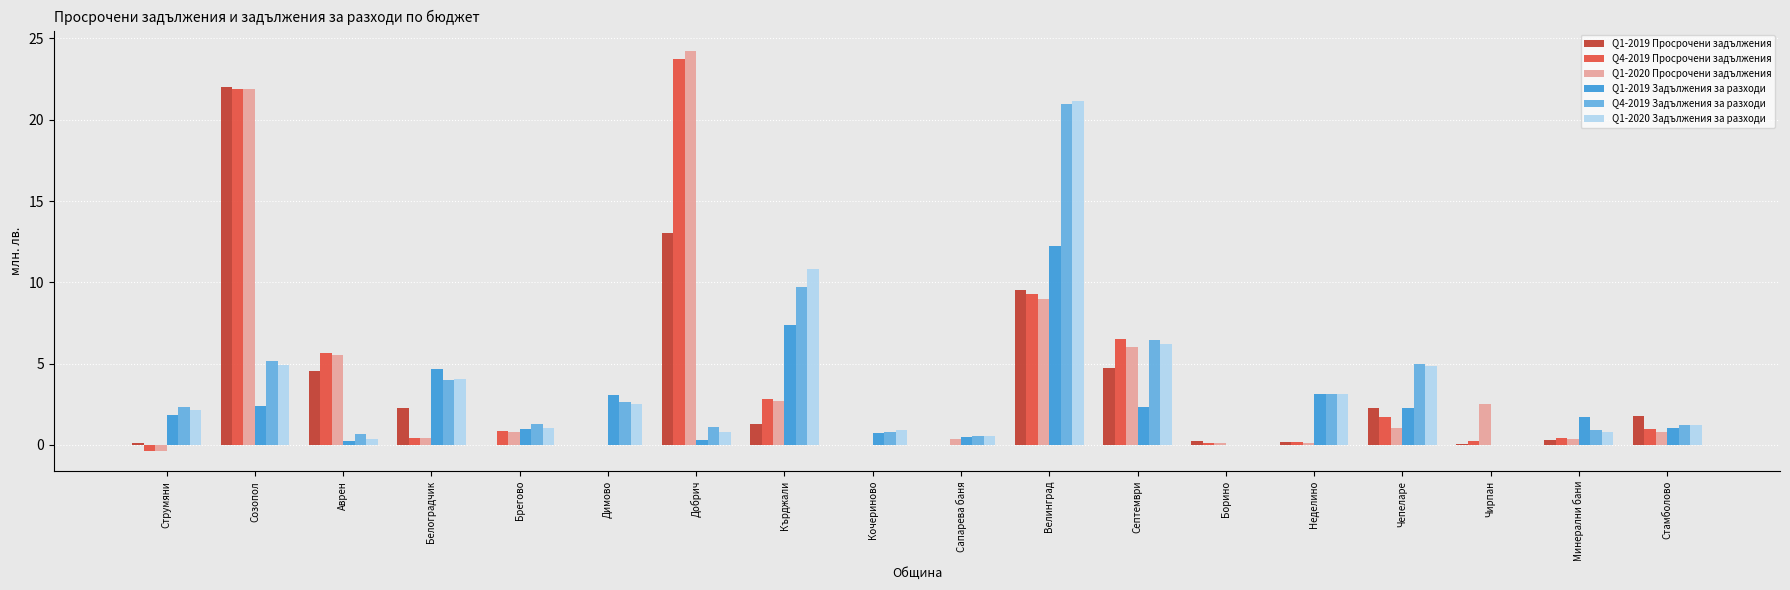

At which label does Q4-2019 Просрочени задължения first exceed 0?

Созопол